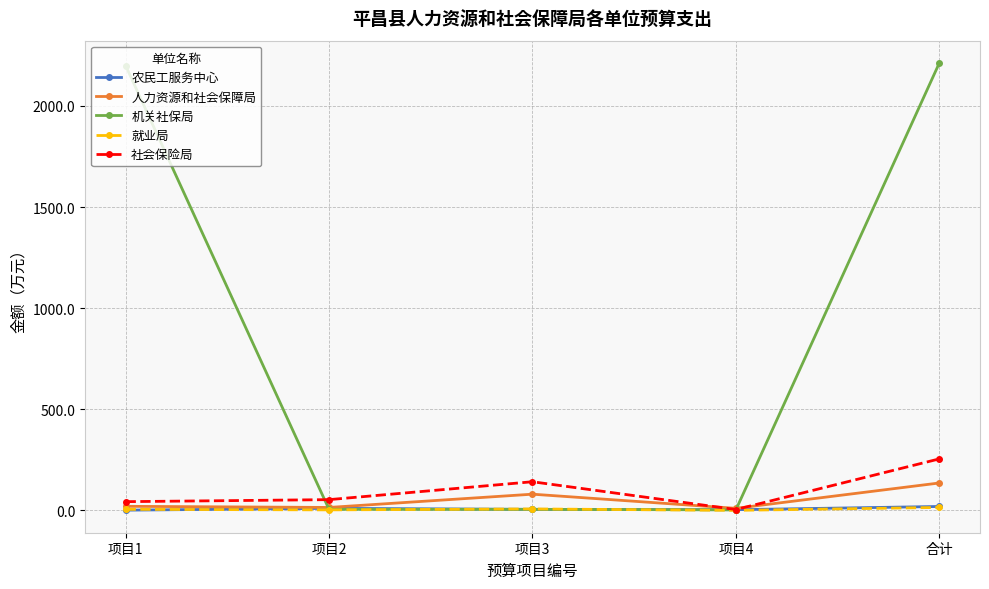

What is the label of the 5th point from the left?

合计